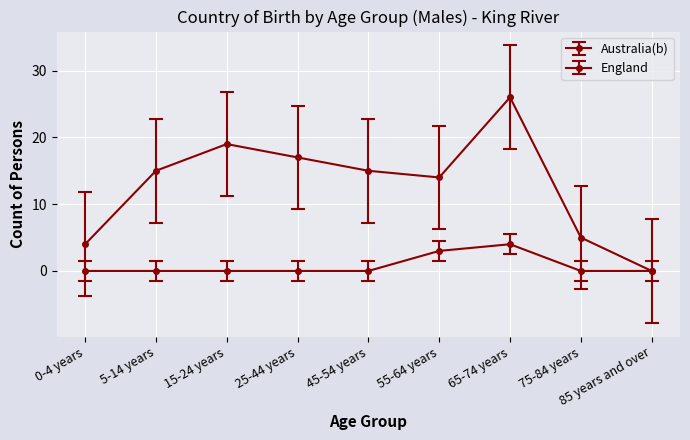

Does the chart have visible grid lines?

Yes